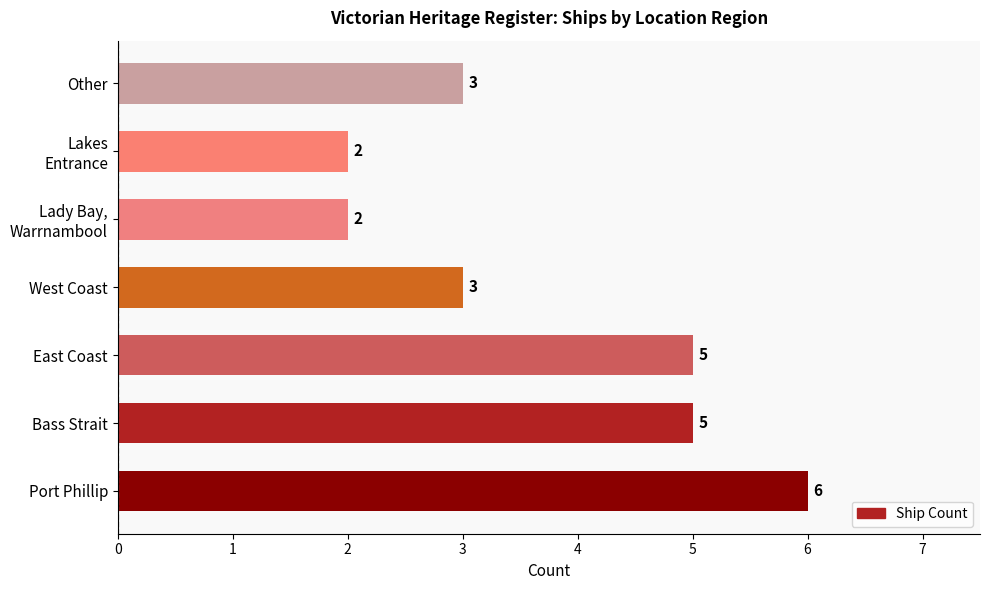

What is the ratio of the value at Other to the value at Port Phillip?

0.5